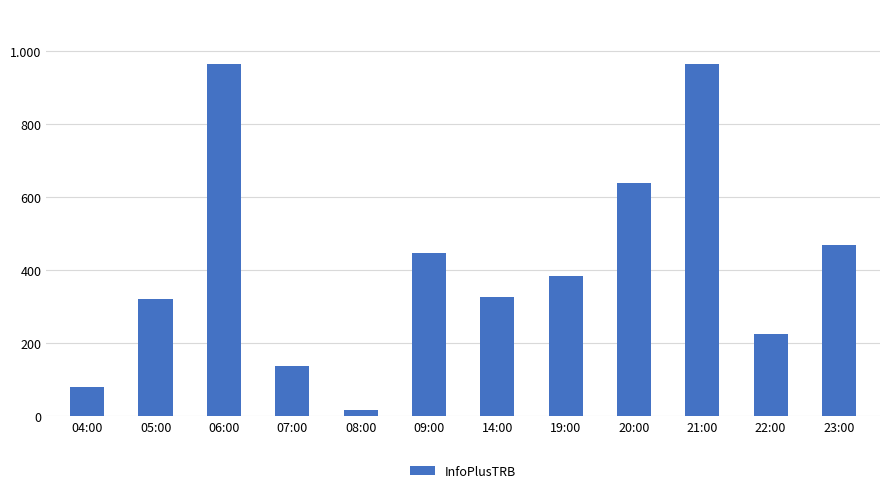

What is the difference between the maximum and minimum values?

950